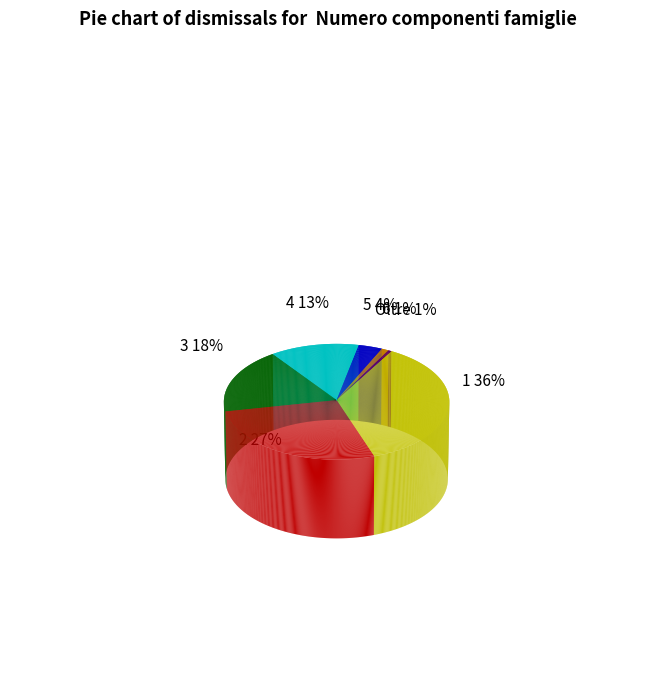

To the nearest percent, what is the average slice percentage?

14%